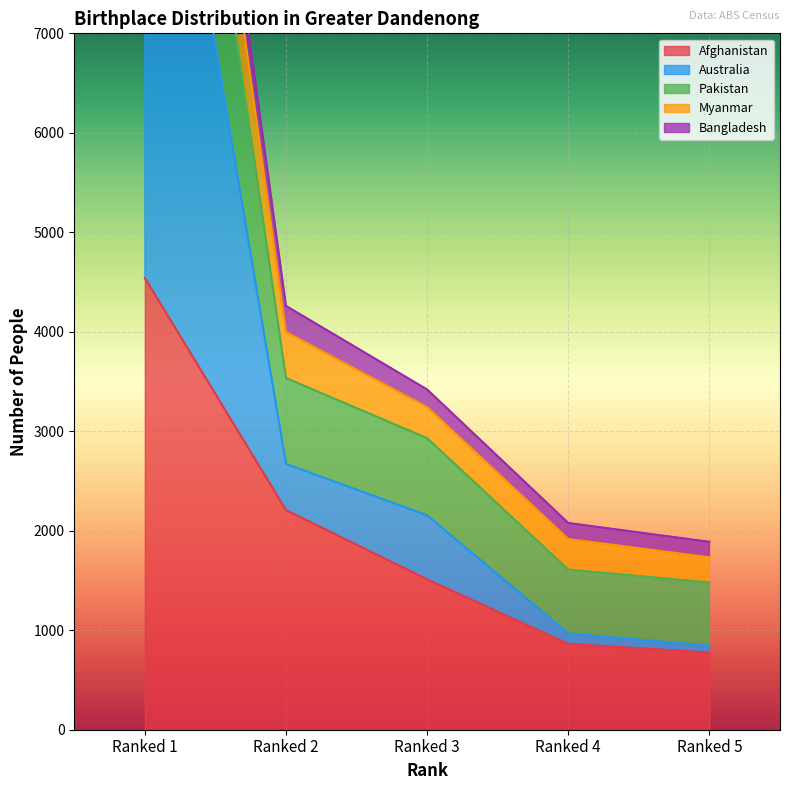

What are all the series names shown in the legend?

Afghanistan, Australia, Pakistan, Myanmar, Bangladesh